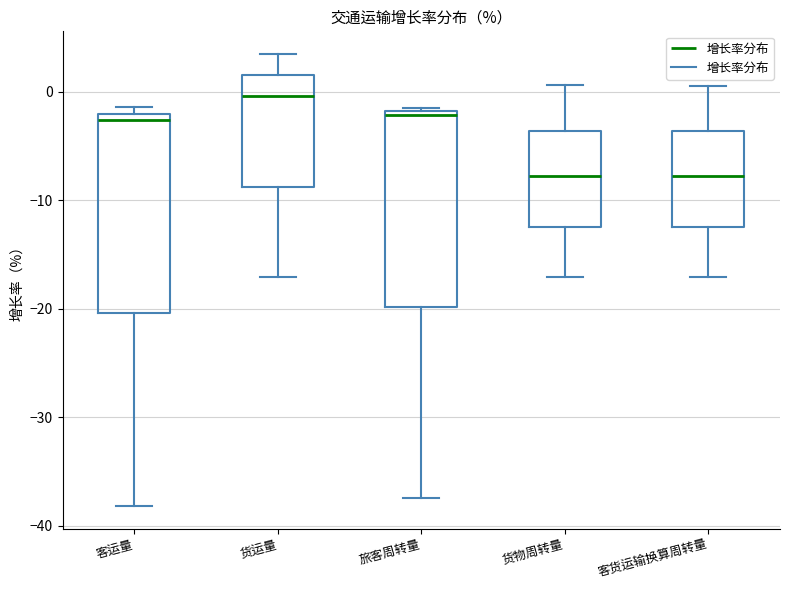

Where is the upper edge of the box for 货物周转量 on the y-axis? The values are not printed on the chart, so give them approximately, as read against the axis.

-4